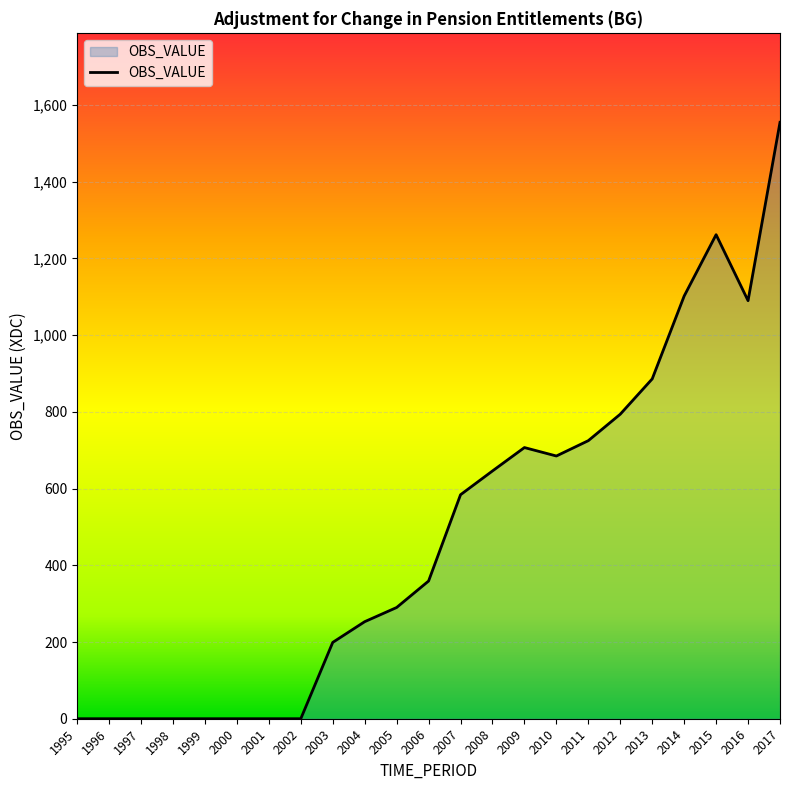

The chart shows a value of 707 at 2009. True or false?

True